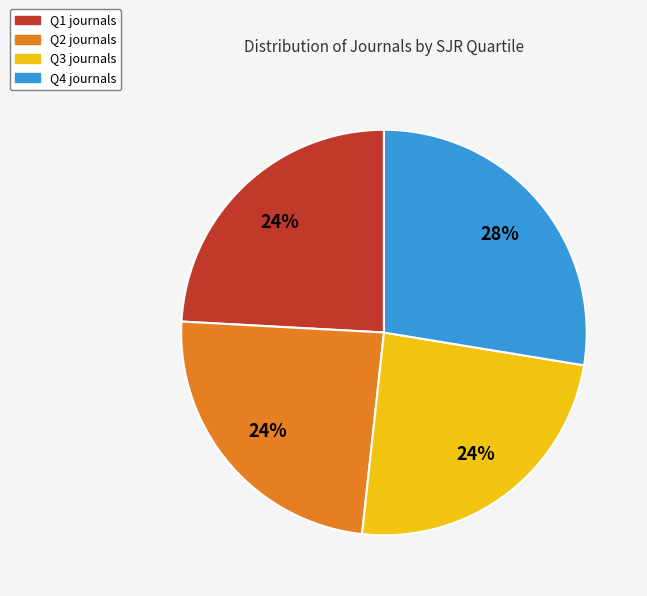

What is the ratio of the value at Q1 to the value at Q3?

1.0